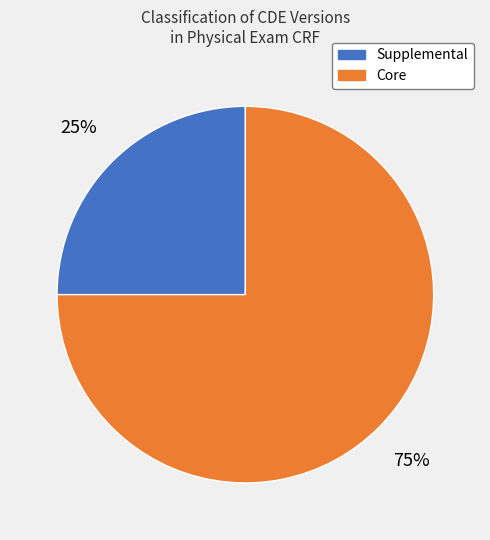

How many slices are in this pie chart?

2